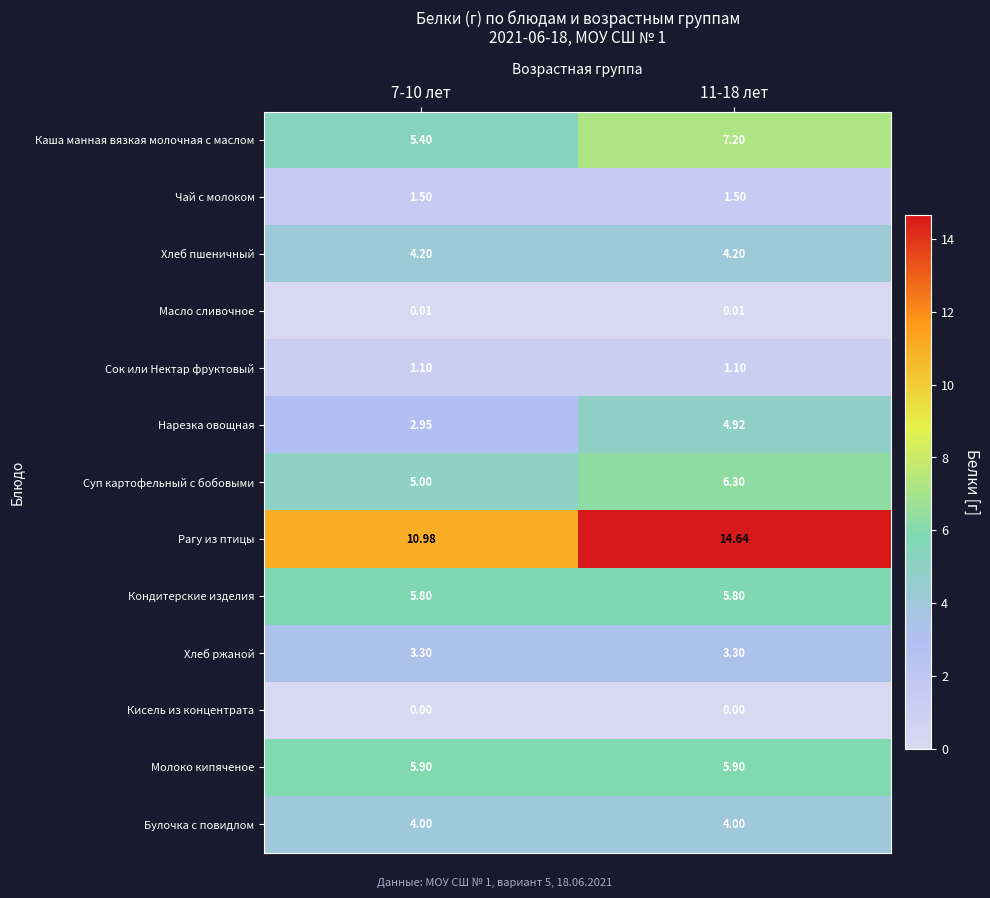

At how many categories does at least one series exceed 3?

2